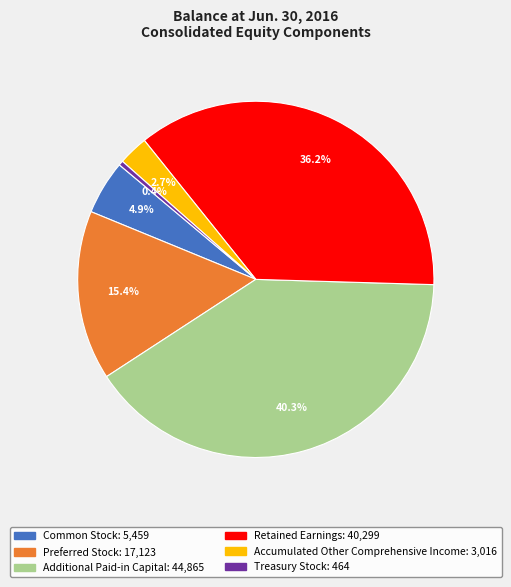

What is the smallest slice in the pie chart?

Treasury Stock